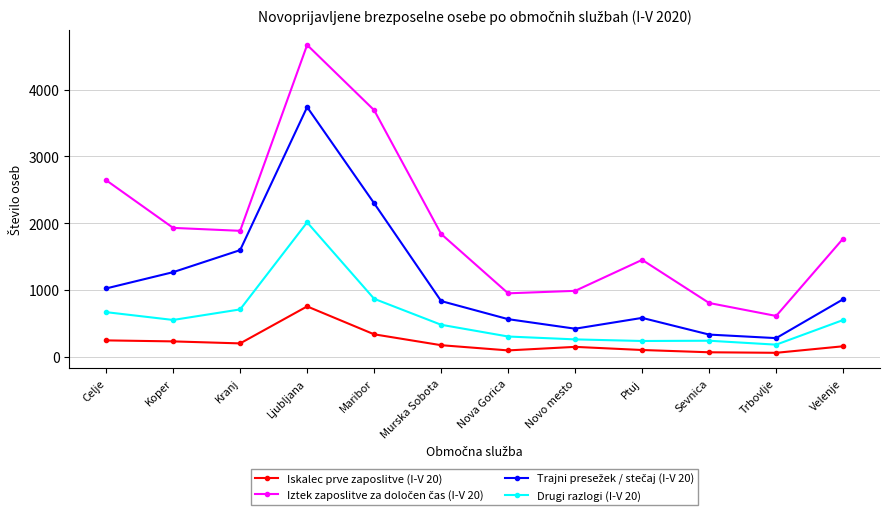

What is the label of the 2nd point from the left?

Koper